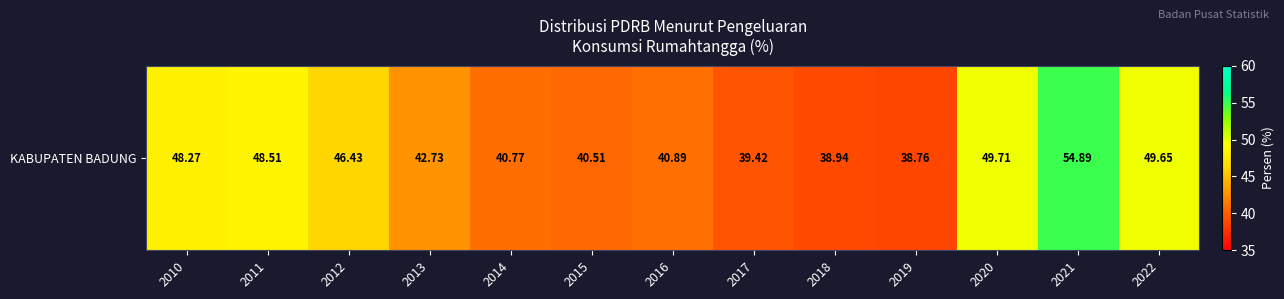

List the labels in order of value, largest first.

2021, 2020, 2022, 2011, 2010, 2012, 2013, 2016, 2014, 2015, 2017, 2018, 2019